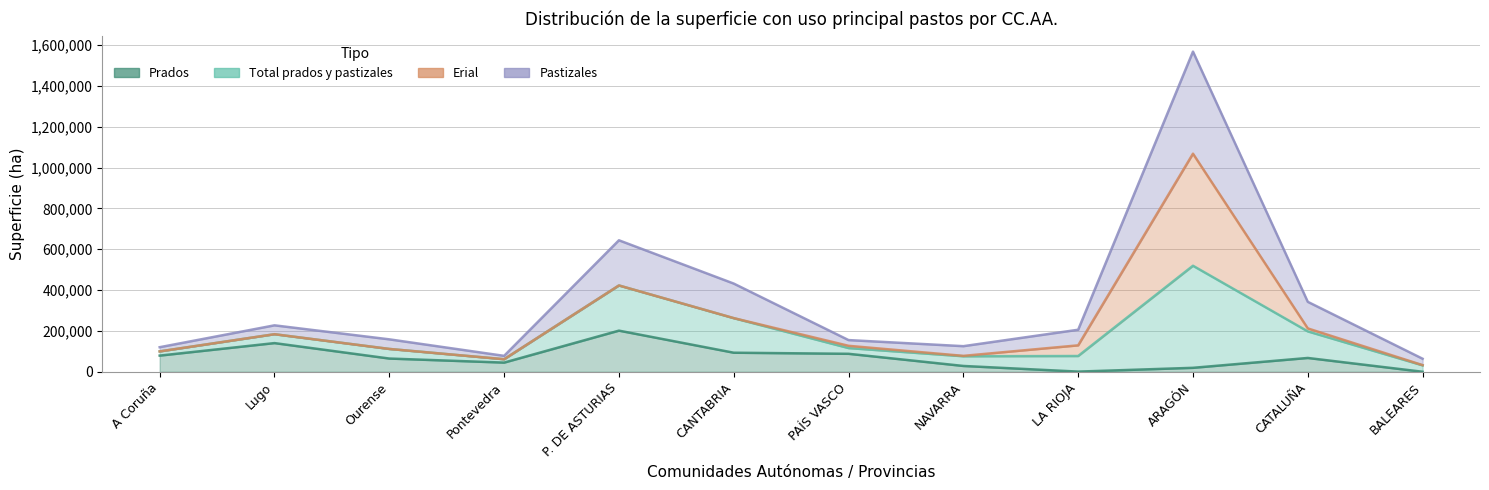

At which label is Prados closest to 100675?

CANTABRIA